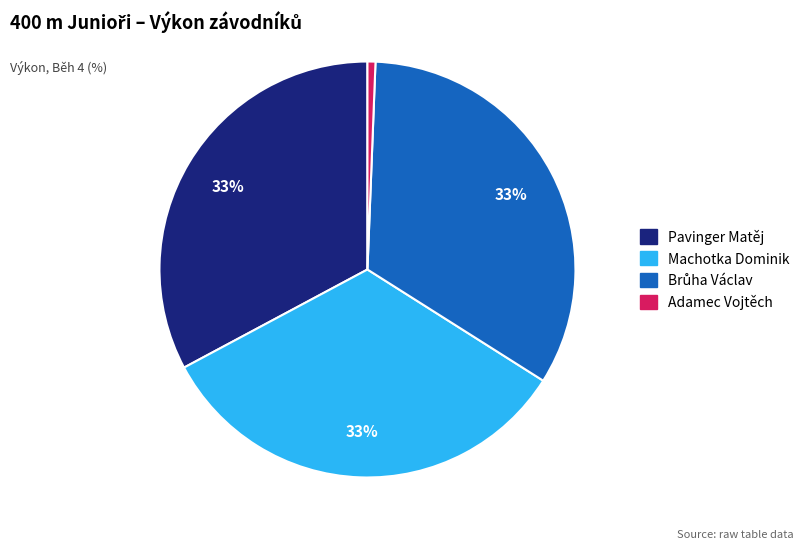

How many segments does this pie chart have?

4